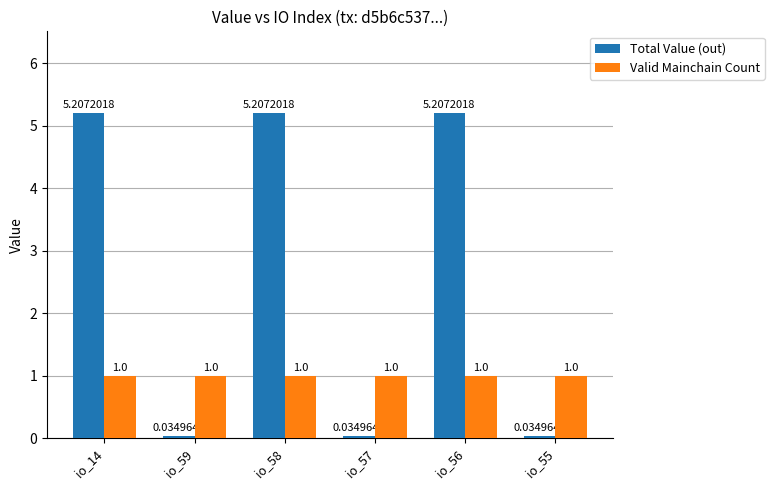

What is the total value across all series at io_55?

1.0